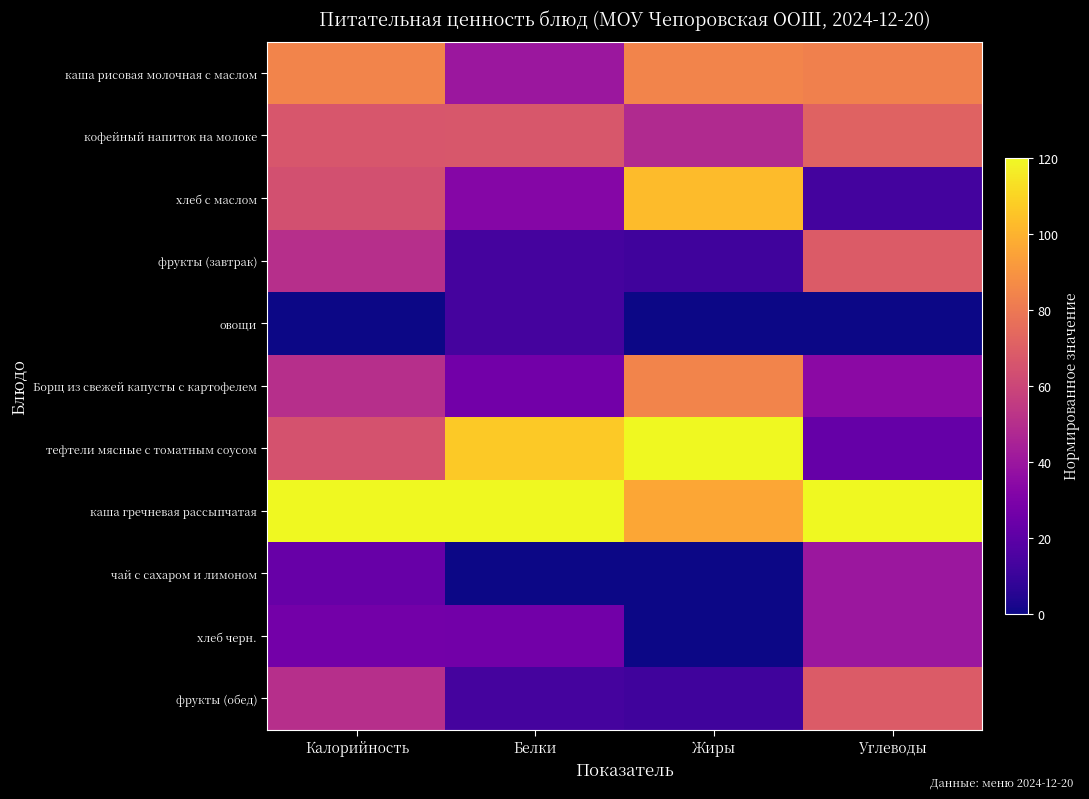

Reading left to right, extract all data points from this chart.

каша рисовая молочная с маслом: Калорийность=84.3	Белки=40.0	Жиры=84.0	Углеводы=82.9
кофейный напиток на молоке: Калорийность=66.4	Белки=66.7	Жиры=48.0	Углеводы=71.4
хлеб с маслом: Калорийность=64.2	Белки=32.7	Жиры=102.6	Углеводы=12.8
фрукты (завтрак): Калорийность=50.5	Белки=13.3	Жиры=12.0	Углеводы=68.6
овощи: Калорийность=0.0	Белки=13.3	Жиры=0.0	Углеводы=0.0
Борщ из свежей капусты с картофелем: Калорийность=50.5	Белки=26.7	Жиры=84.0	Углеводы=34.3
тефтели мясные с томатным соусом: Калорийность=65.1	Белки=106.7	Жиры=120.0	Углеводы=22.9
каша гречневая рассыпчатая: Калорийность=120.0	Белки=120.0	Жиры=96.0	Углеводы=120.0
чай с сахаром и лимоном: Калорийность=23.0	Белки=0.0	Жиры=0.0	Углеводы=40.0
хлеб черн.: Калорийность=27.0	Белки=26.7	Жиры=0.0	Углеводы=40.0
фрукты (обед): Калорийность=50.5	Белки=13.3	Жиры=12.0	Углеводы=68.6